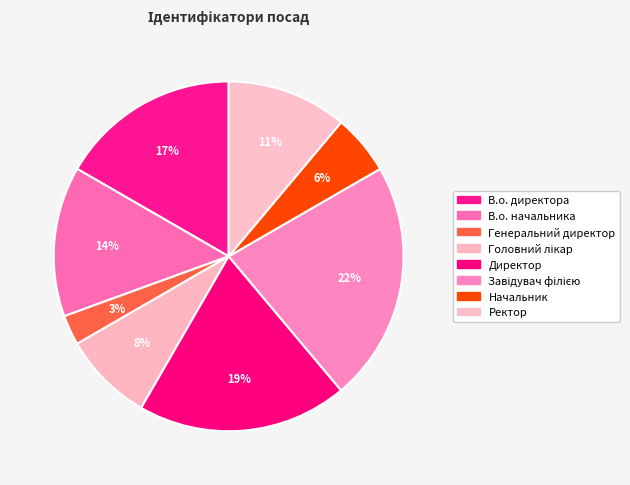

Which slice is the smallest?

Генеральний директор